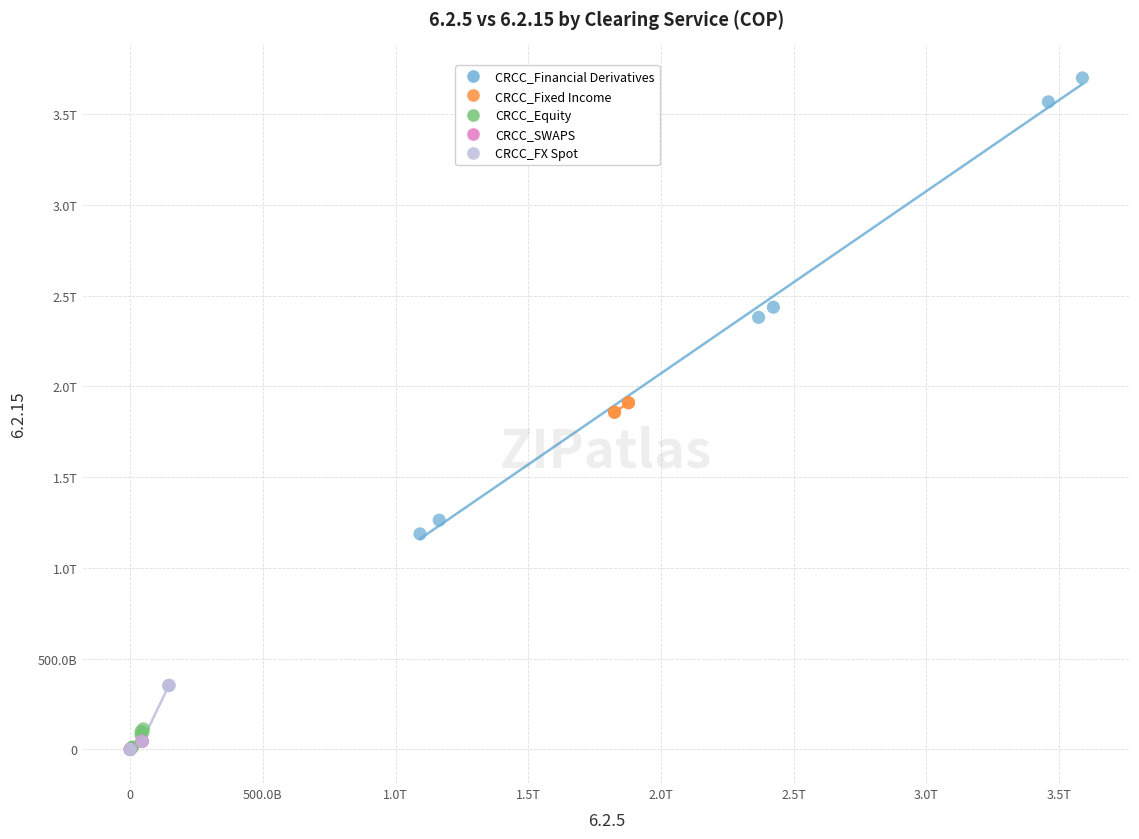

What are all the series names shown in the legend?

CRCC_Financial Derivatives, CRCC_Fixed Income, CRCC_Equity, CRCC_SWAPS, CRCC_FX Spot